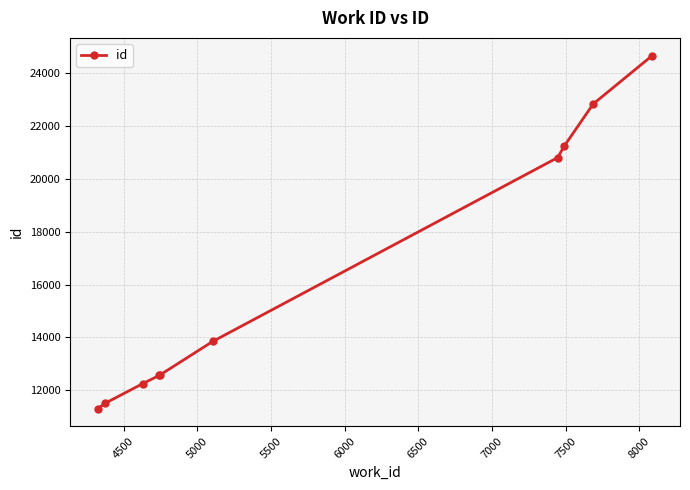

What is the maximum value shown in the chart?

24675